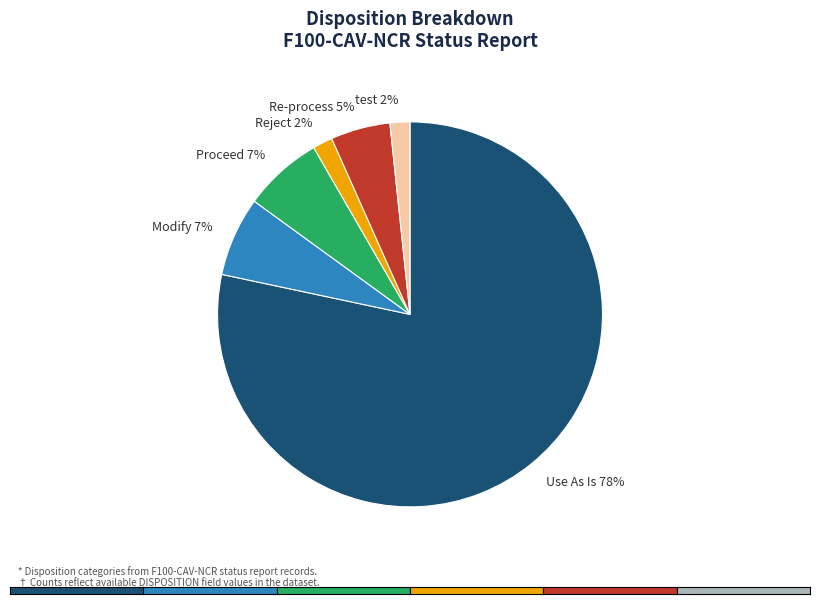

Which has a higher value, Proceed 7% or Reject 2%?

Proceed 7%